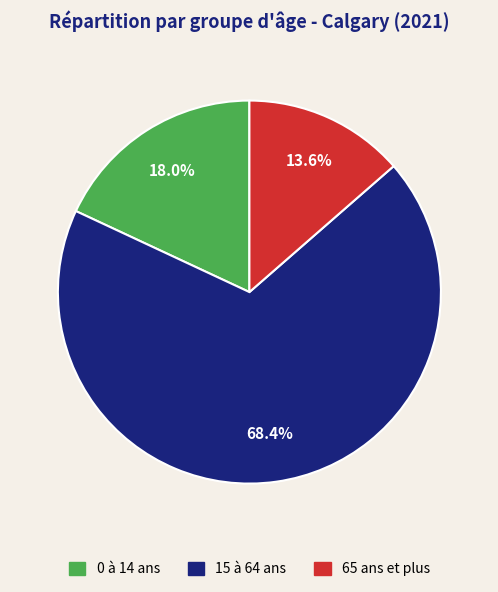

To the nearest percent, what percentage of the pie is 65 ans et plus?

14%